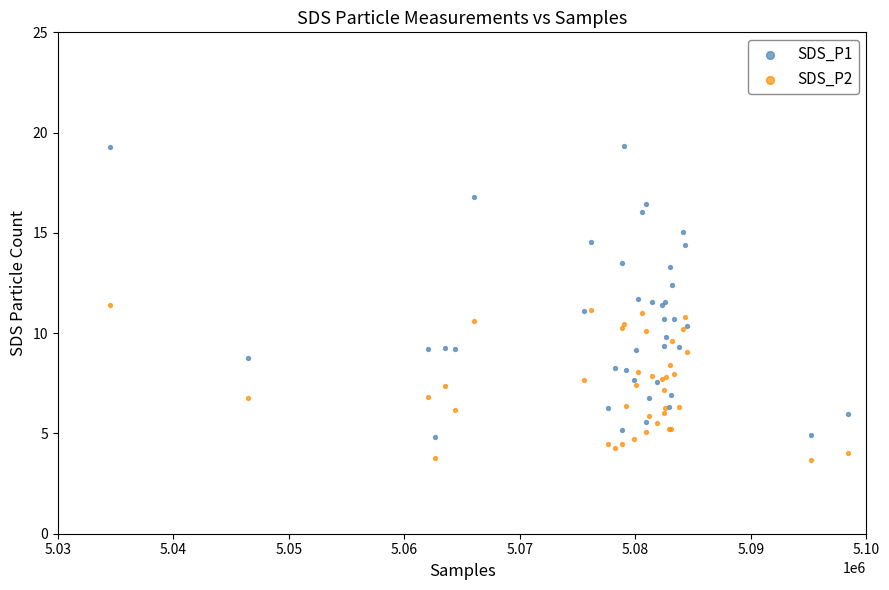

What are all the series names shown in the legend?

SDS_P1, SDS_P2